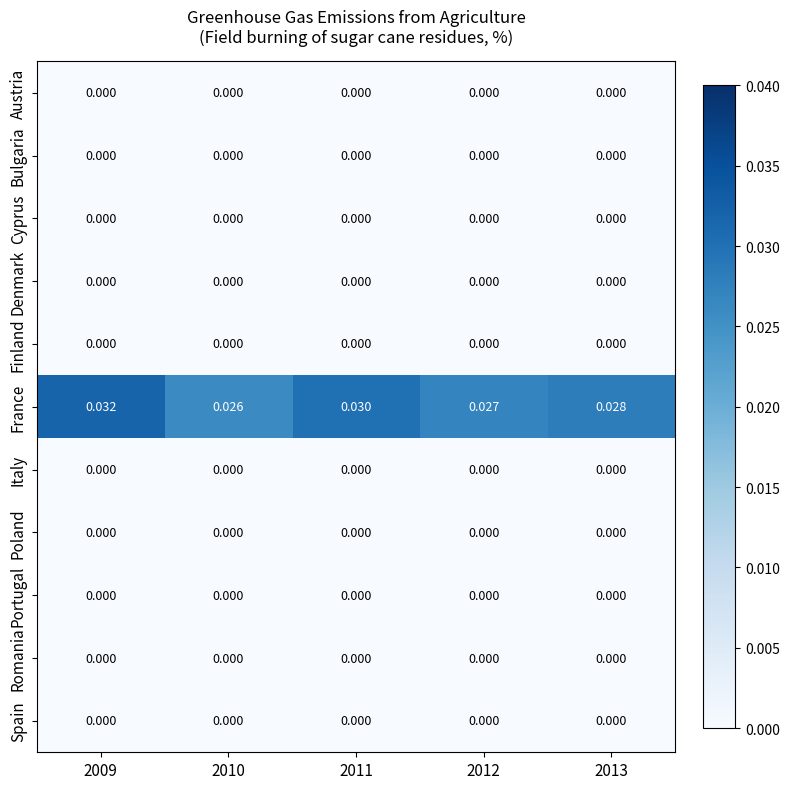

Is the value of Romania at 2010 greater than the value of France at 2013?

No